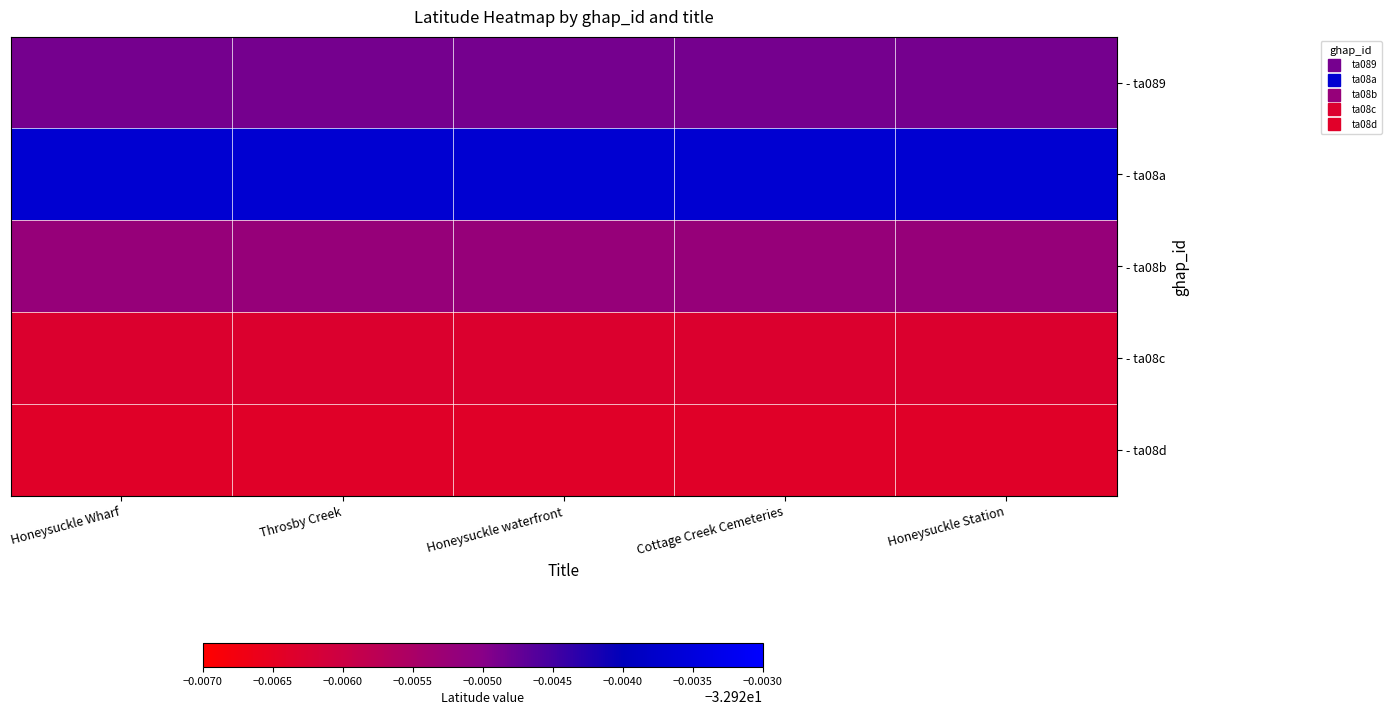

Rank the series by their maximum value, from lowest to highest.

- ta08d, - ta08c, - ta08b, - ta089, - ta08a